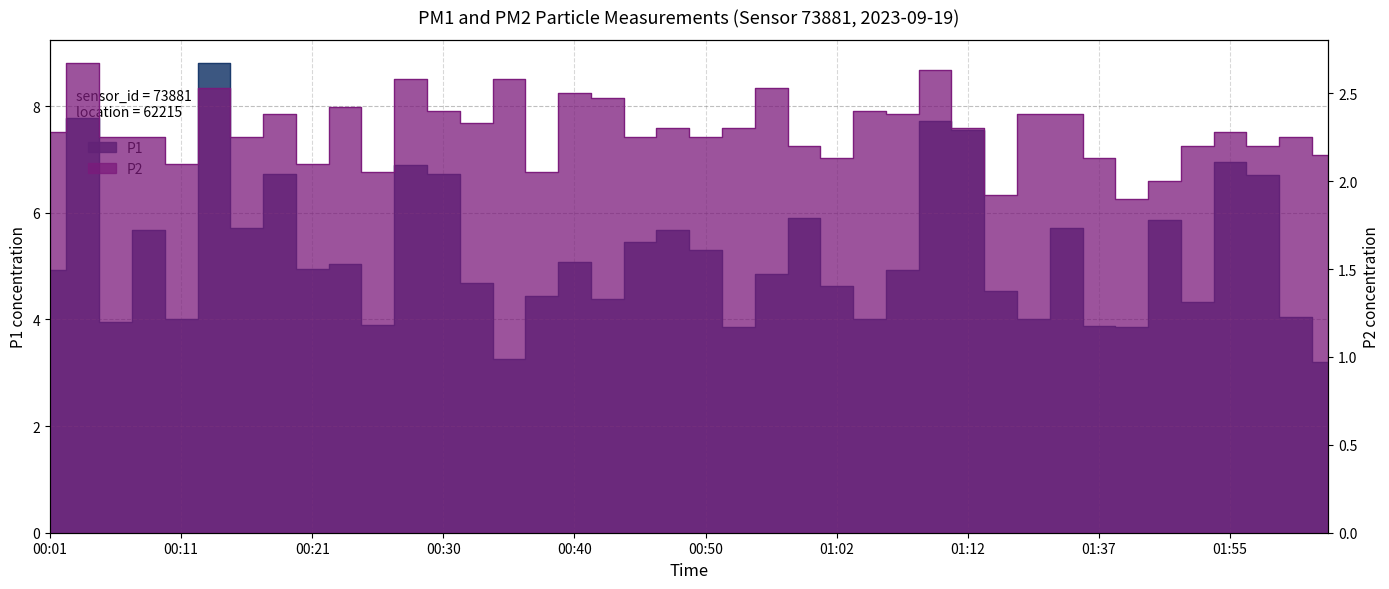

Is it true that P2 equals 2.0 at 10?

True